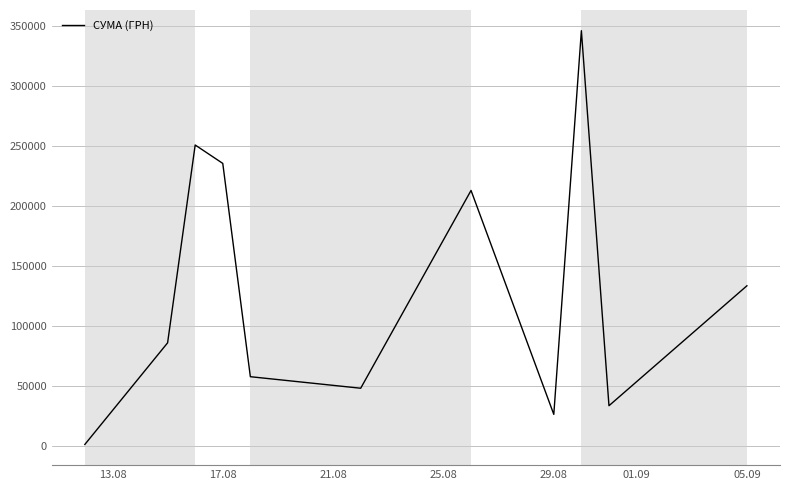

What is the difference between the maximum and minimum values?

344689.0